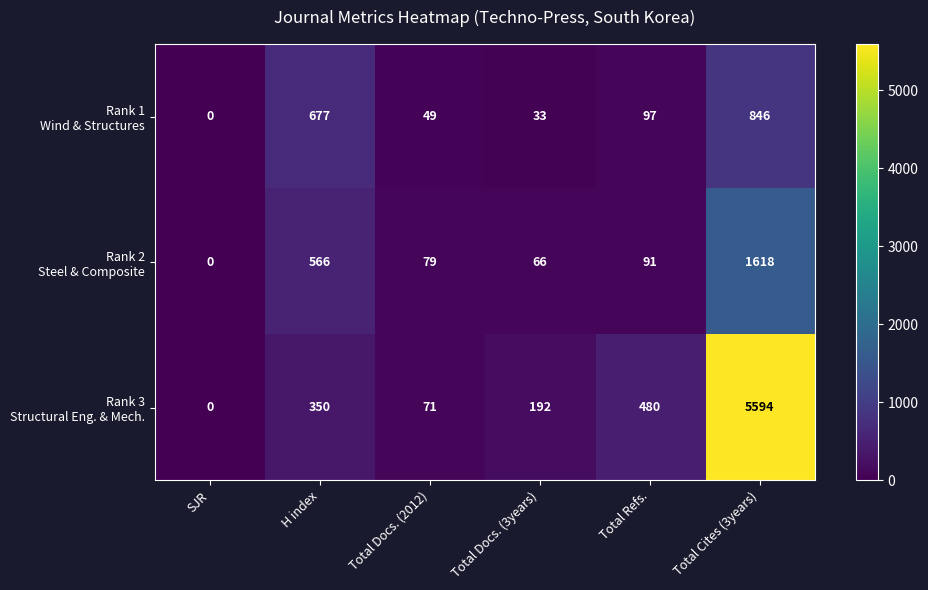

What is the spread (max minus min) of values at Total Cites (3years)?

4748